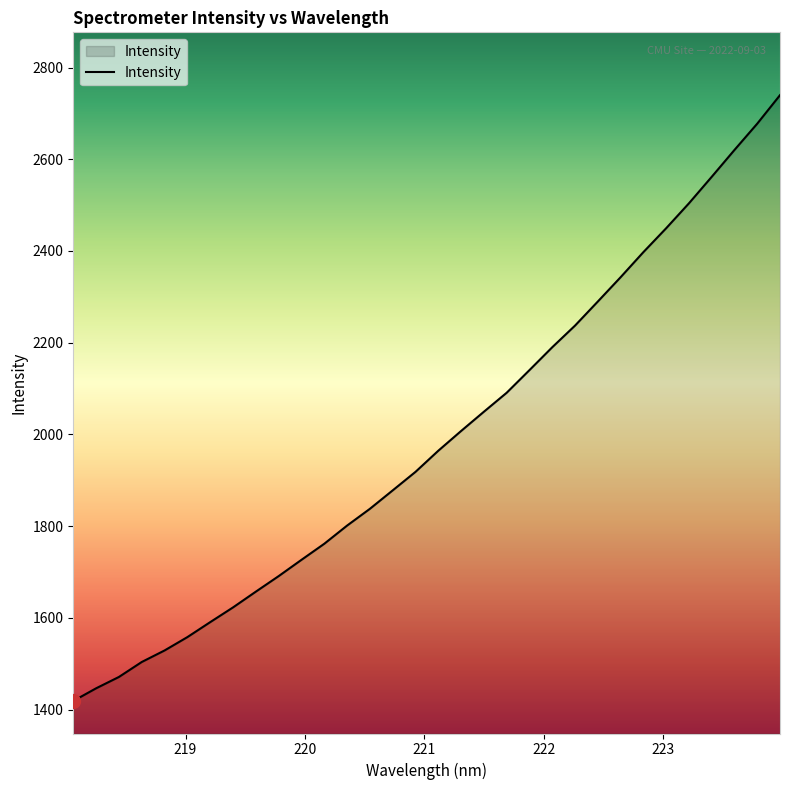

How many values are below 1964?

16